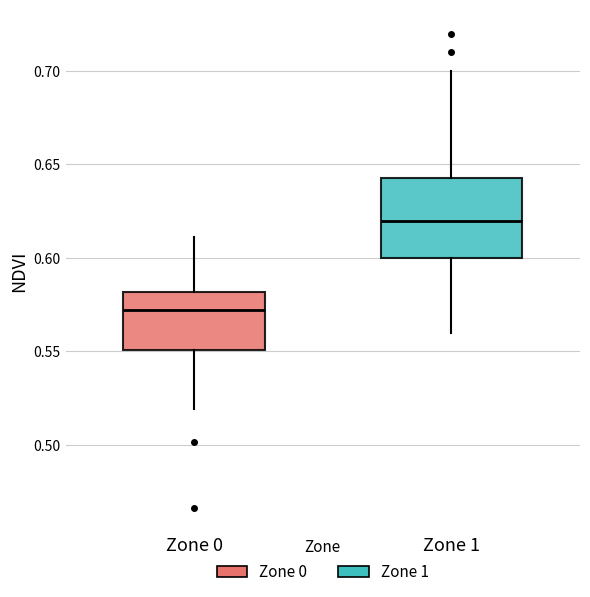

Reading left to right, transcribe this box plot: for each box, give where its median line is, the range the box spans, and where its two whiskers end, as read against the y-axis. The values are not printed on the chart, so give them approximately, as read against the axis.

Zone 0: median 0.570, box 0.550 to 0.580, whiskers 0.520 to 0.610
Zone 1: median 0.620, box 0.600 to 0.645, whiskers 0.560 to 0.700